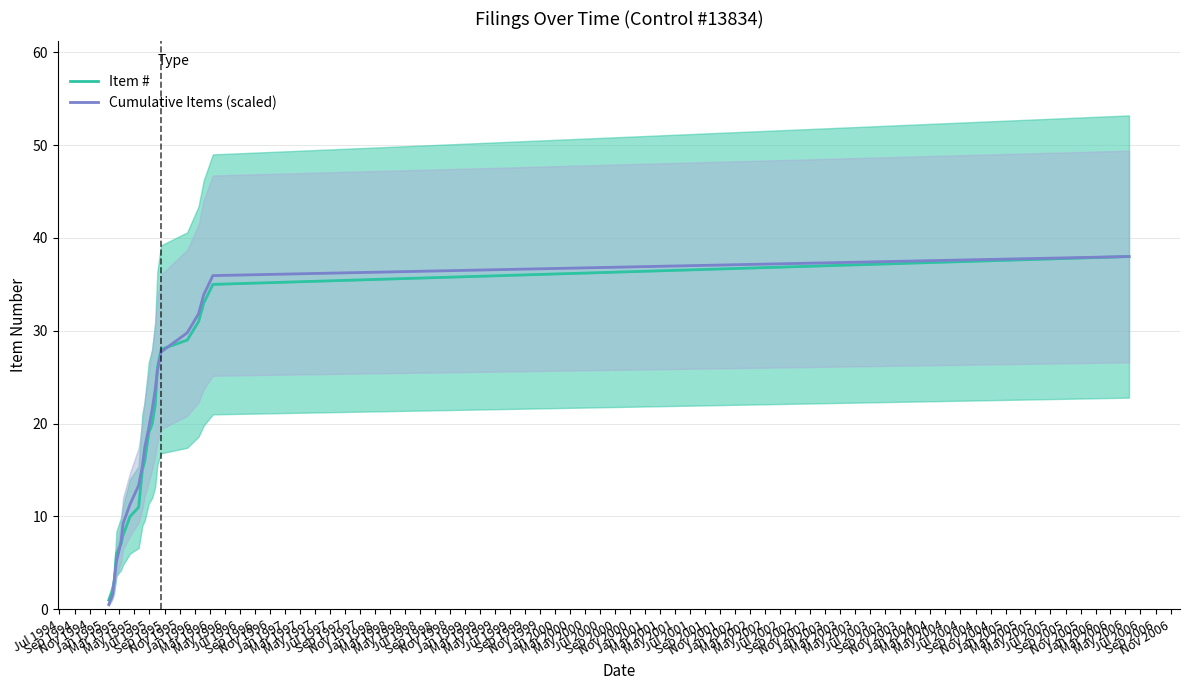

Rank the series at Jul 1994 from lowest to highest value.

Cumulative Items (scaled), Item #